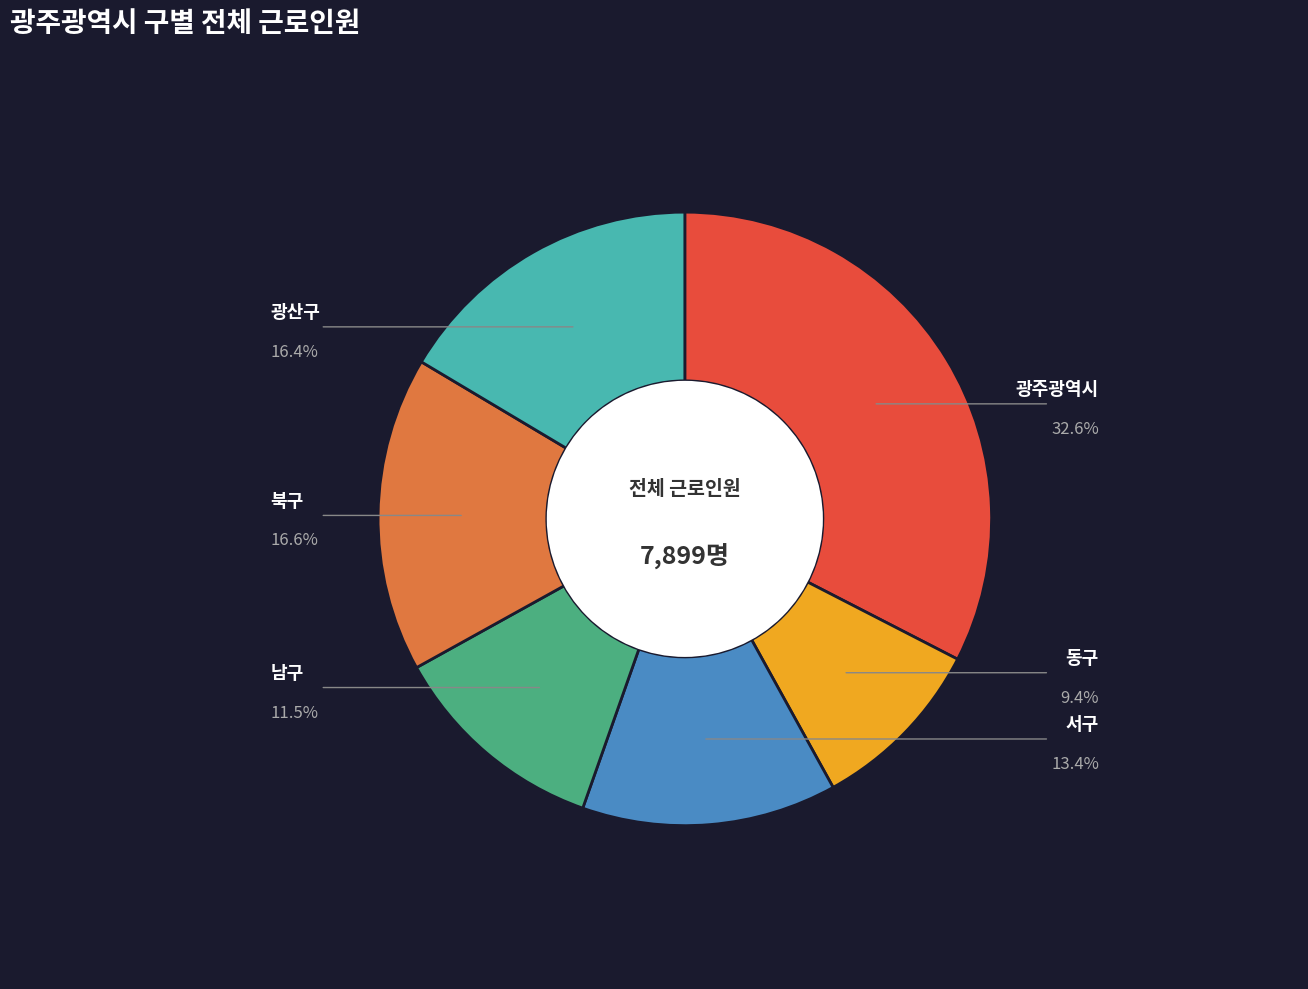

Which has a higher value, 남구 or 광산구?

광산구